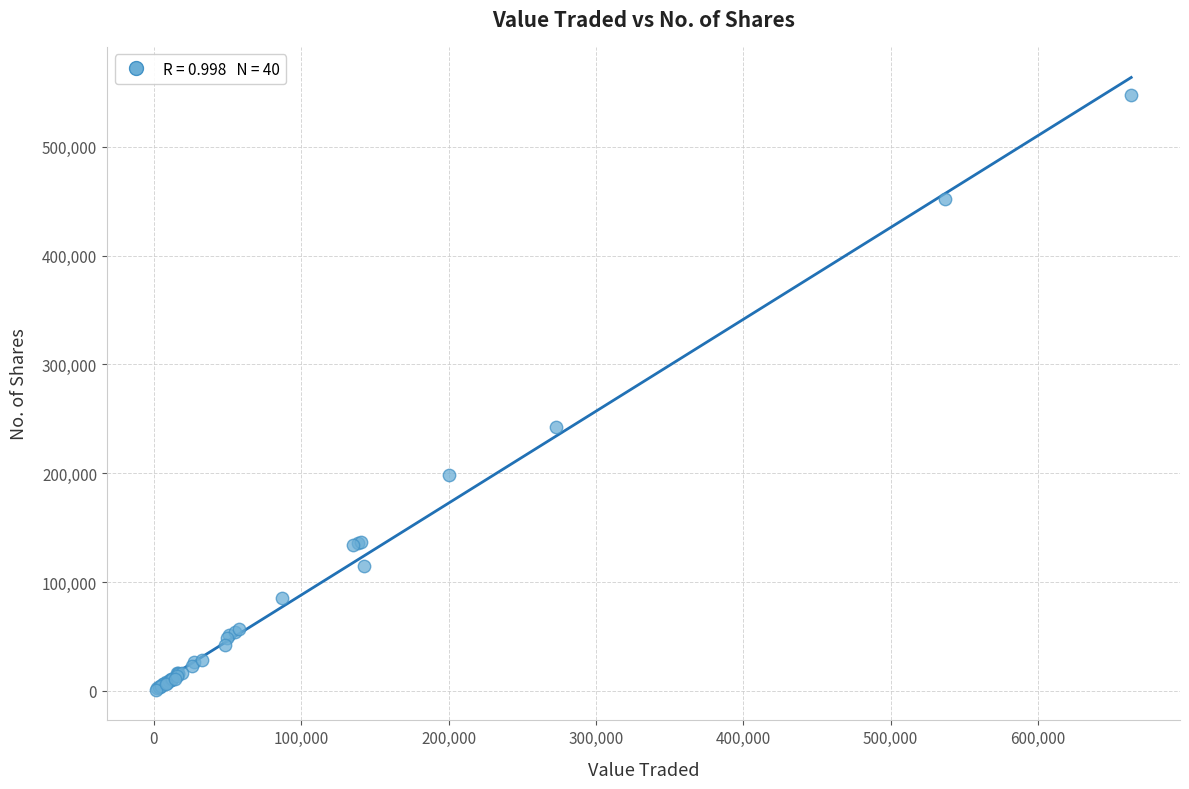

What Y value in the scatter plot is closest to 274244?

242682